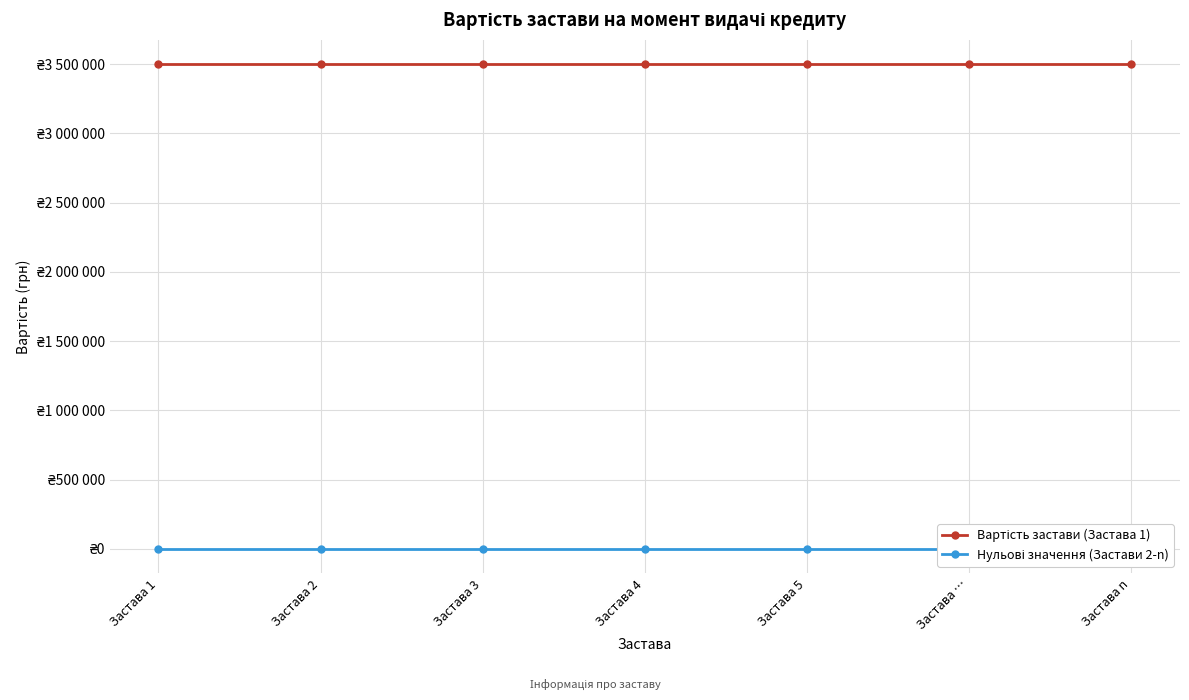

Reading right to left, list all the values displayed in this chart.

Вартість застави (Застава 1): Застава n=3500000	Застава …=3500000	Застава 5=3500000	Застава 4=3500000	Застава 3=3500000	Застава 2=3500000	Застава 1=3500000
Нульові значення (Застави 2-n): Застава n=0	Застава …=0	Застава 5=0	Застава 4=0	Застава 3=0	Застава 2=0	Застава 1=0